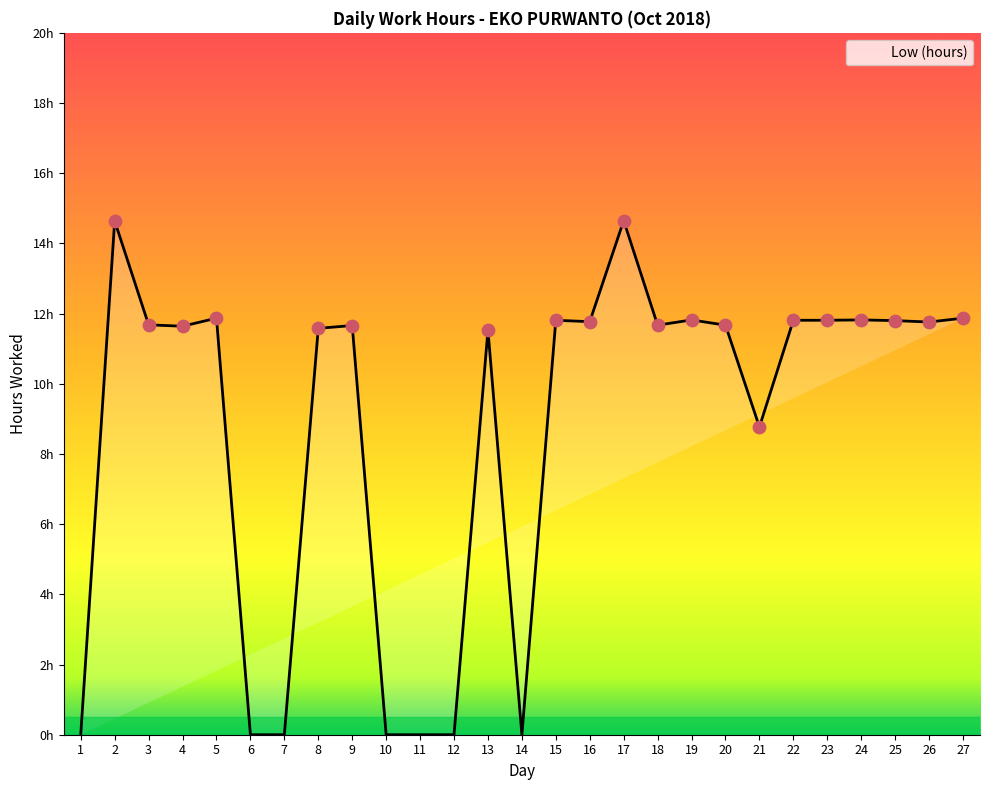

Which has a higher value, 1 or 17?

17